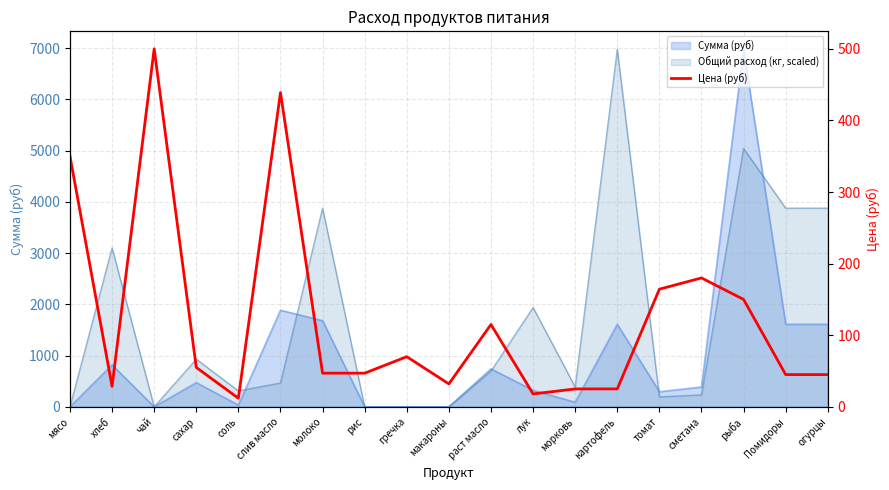

How many data points are less than 47?

8